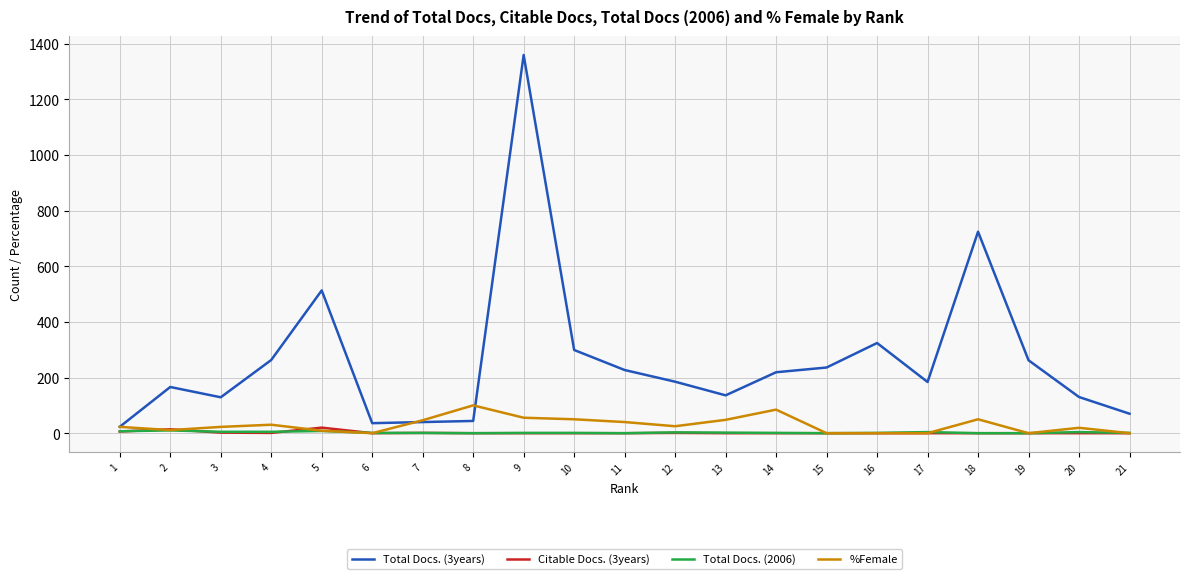

What is the highest value of the Citable Docs. (3years) series?

20.0